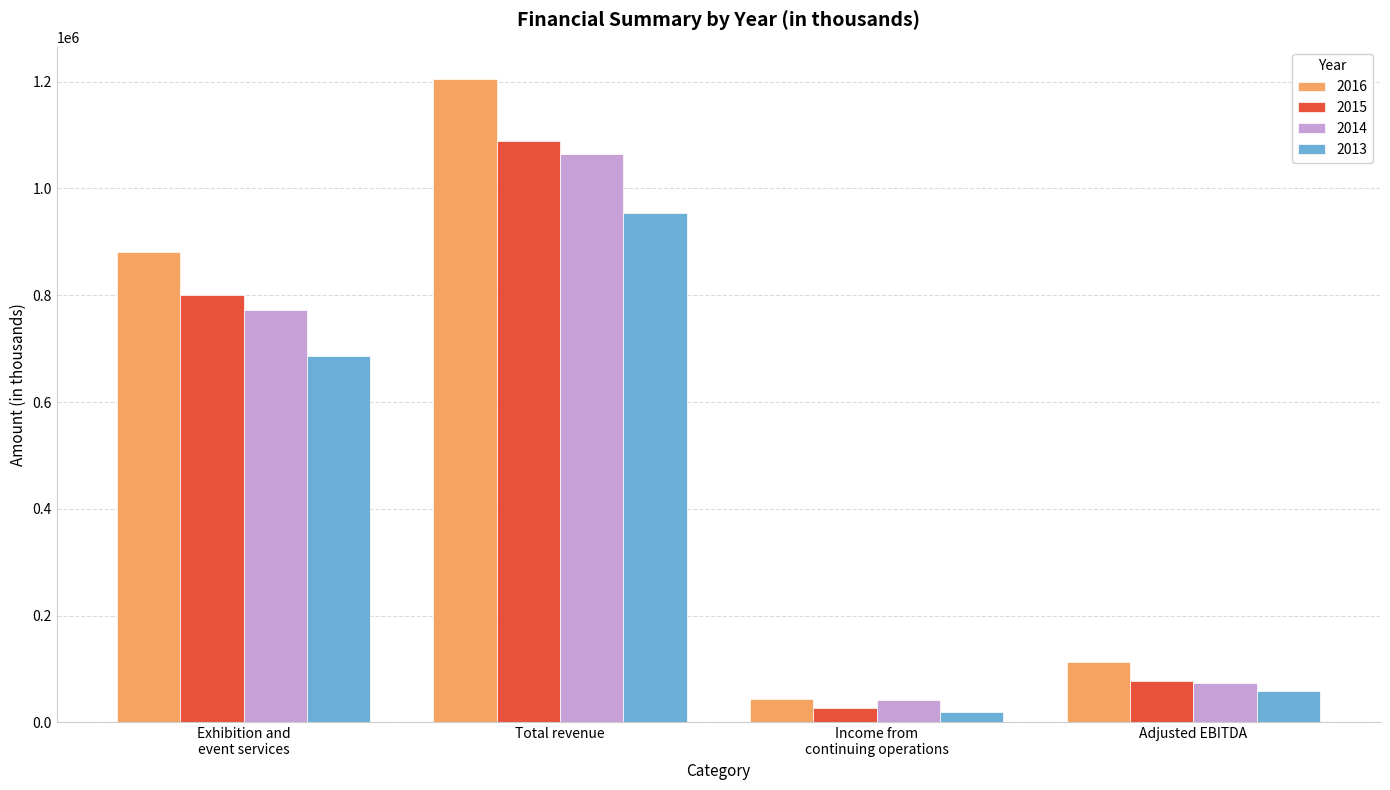

What is the total value across all series at Adjusted EBITDA?

322340